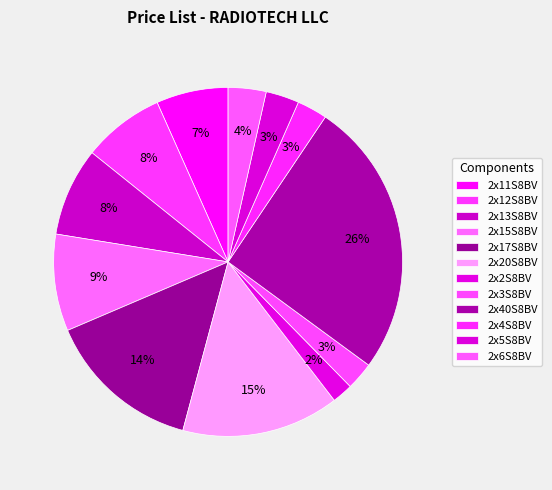

What percentage is the 2x11S8BV slice, to the nearest percent?

7%